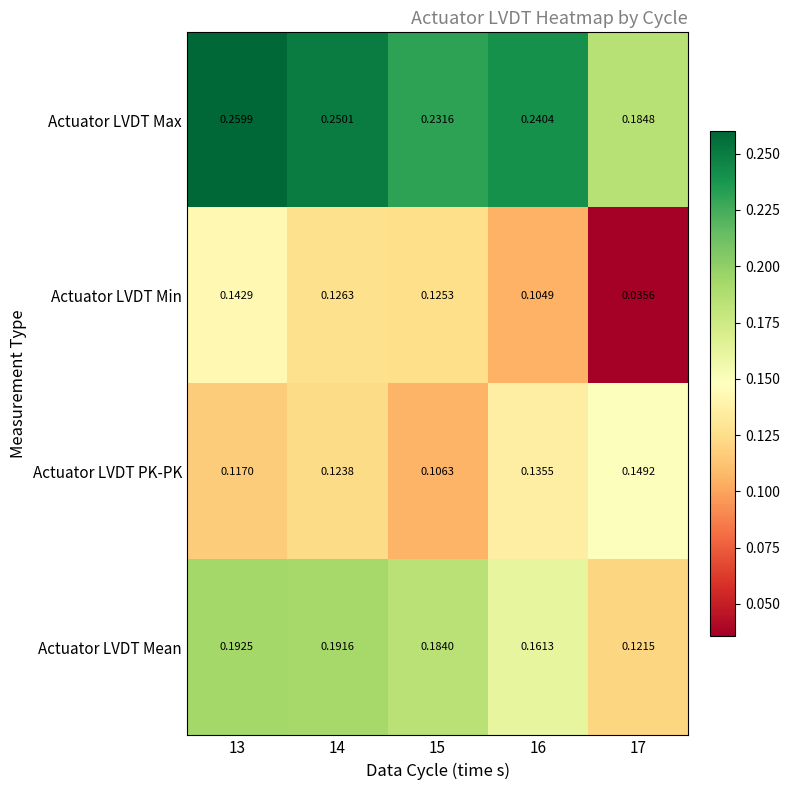

Between 15 and 16, which series saw the biggest shift?

Actuator LVDT PK-PK